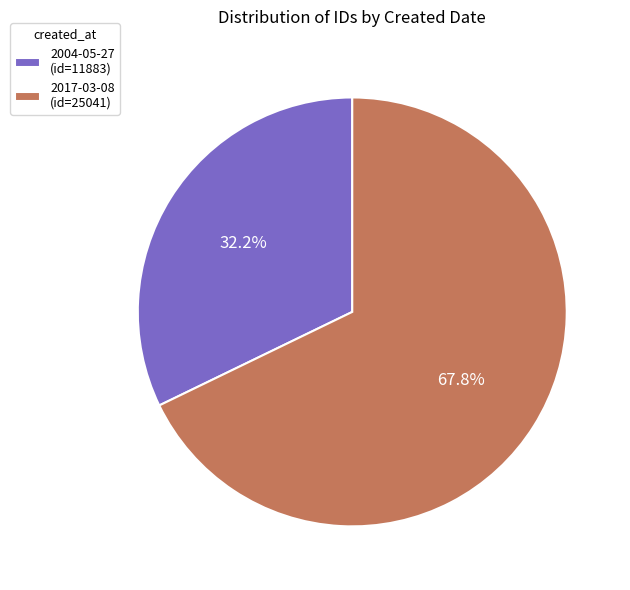

To the nearest percent, what is the combined percentage of 2004-05-27 and 2017-03-08?

100%